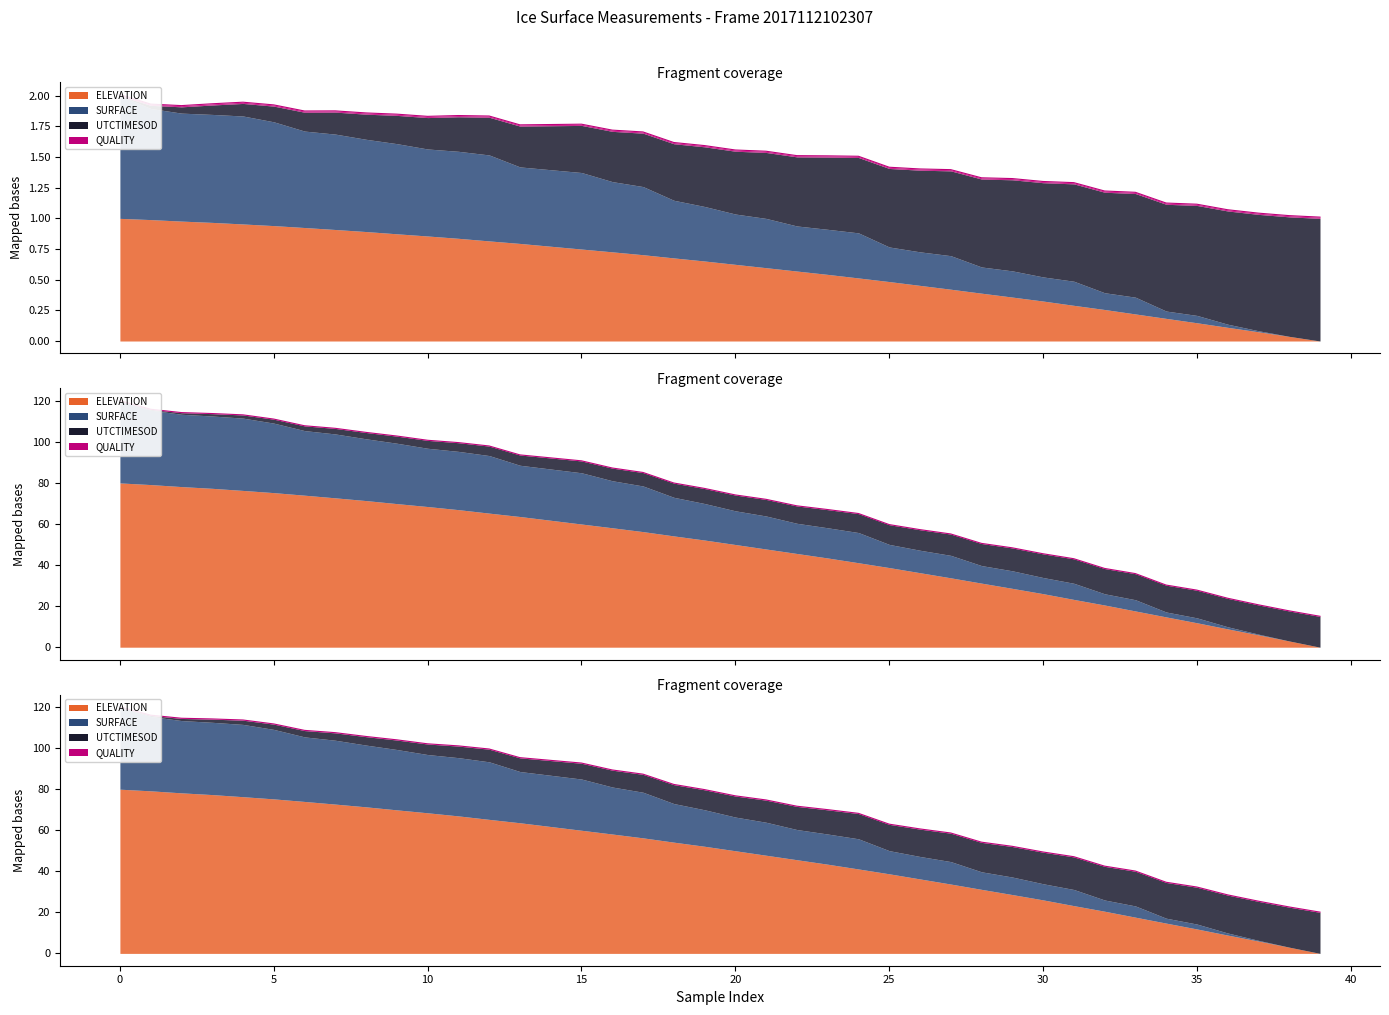

True or false: SURFACE and ELEVATION intersect in this chart.

False